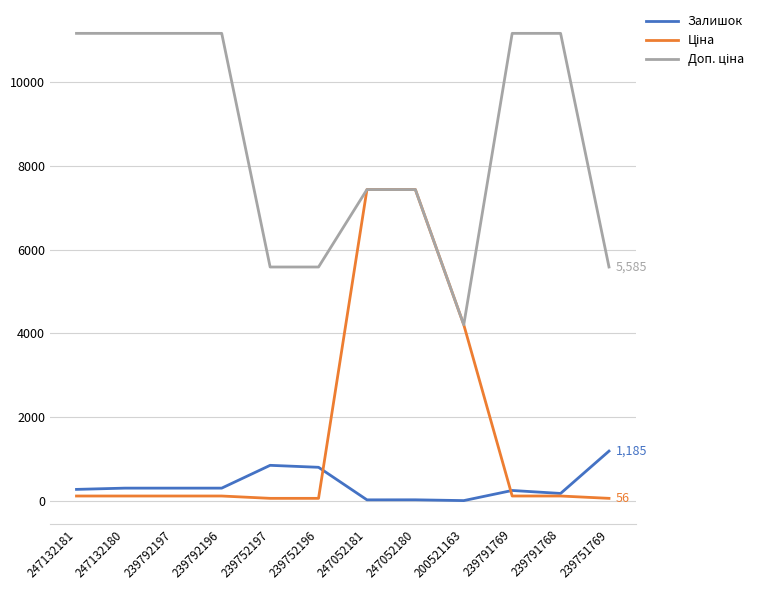

True or false: Залишок has a value of 244.0 at 239791769.

True